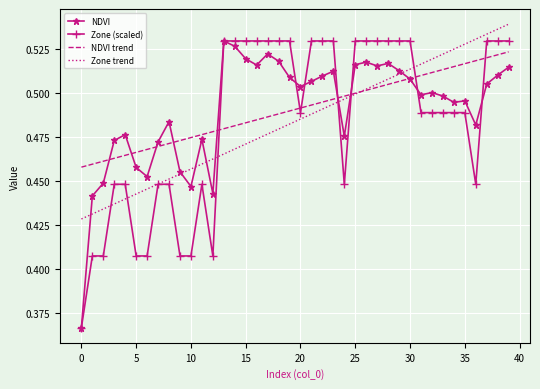

Where is NDVI trend nearest to the value 0?

0